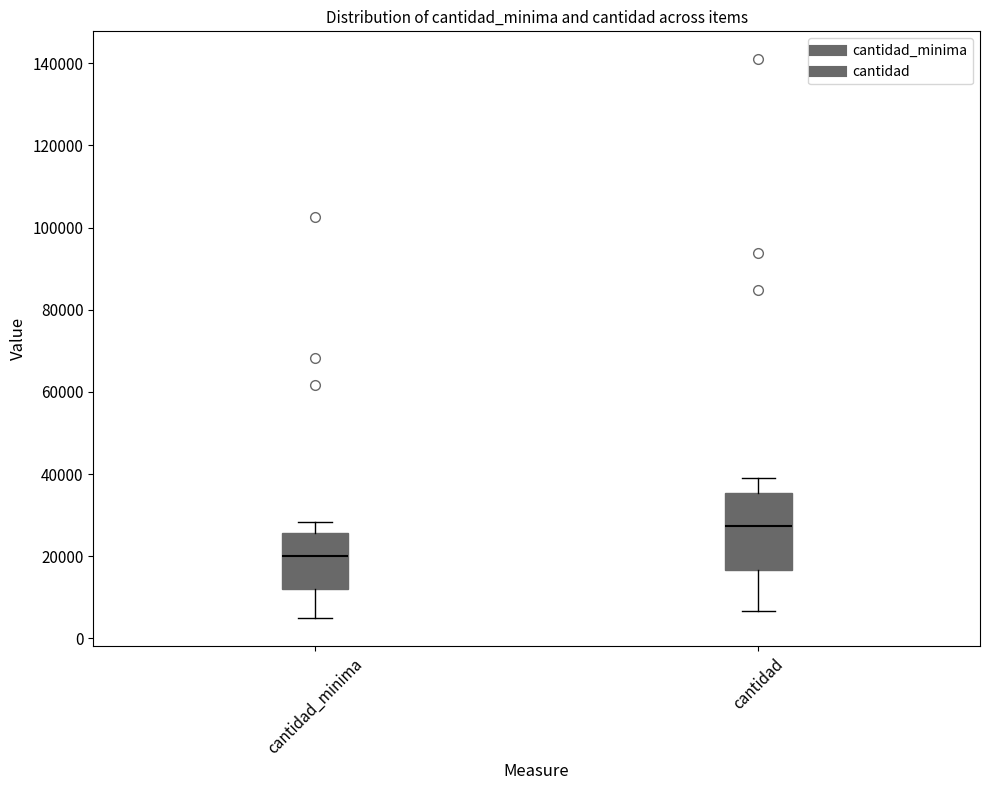

Comparing the boxes themselves (not the whiskers), which one is the tallest?

cantidad